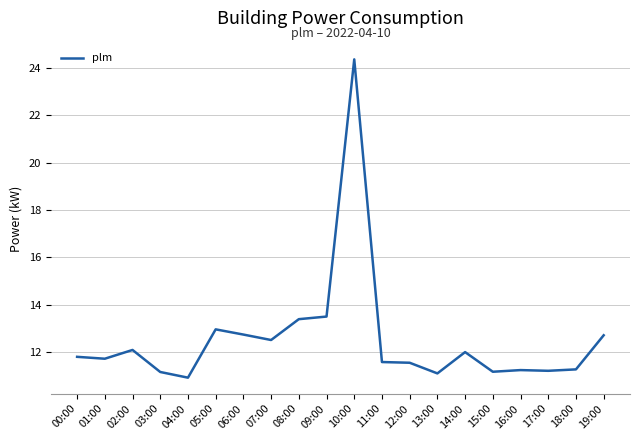

What position from the right is 11:00?

9